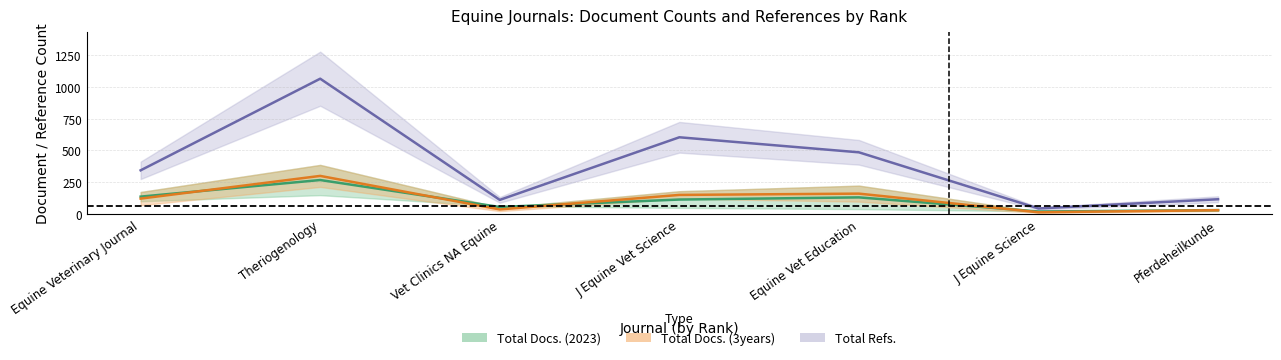

The Total Docs. (3years) series shows 29.6 at Pferdeheilkunde. True or false?

True